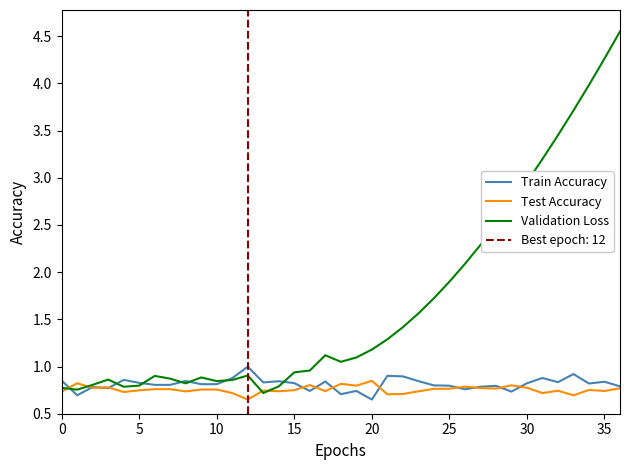

Does the chart display data point markers on the line(s)?

No